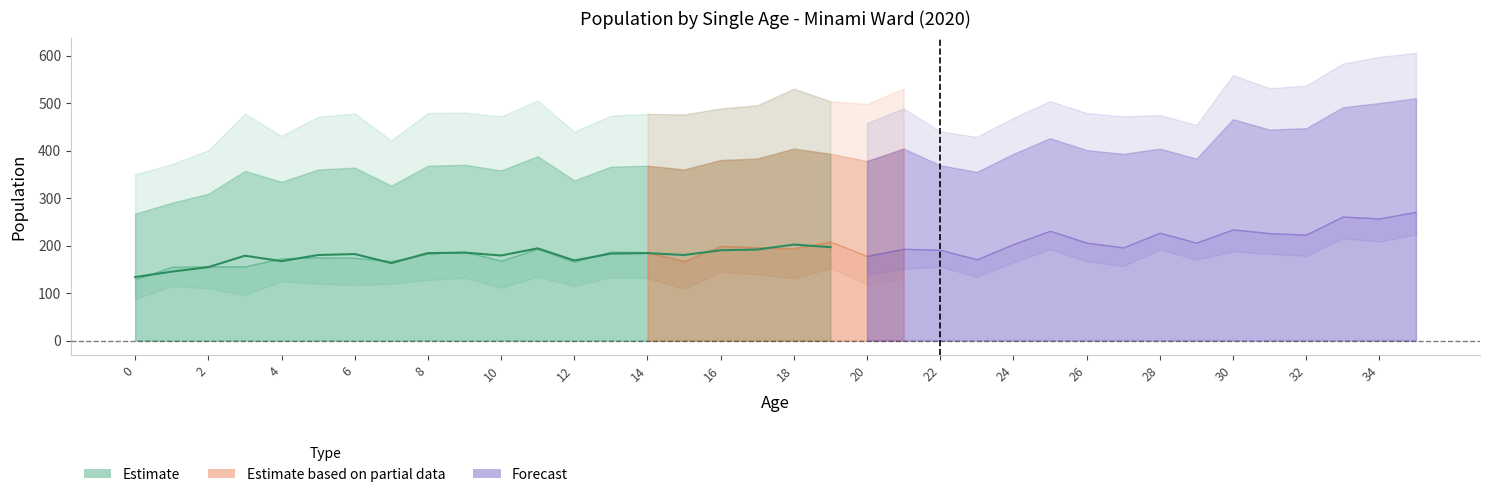

True or false: total has more than 2 interior local peaks.

True